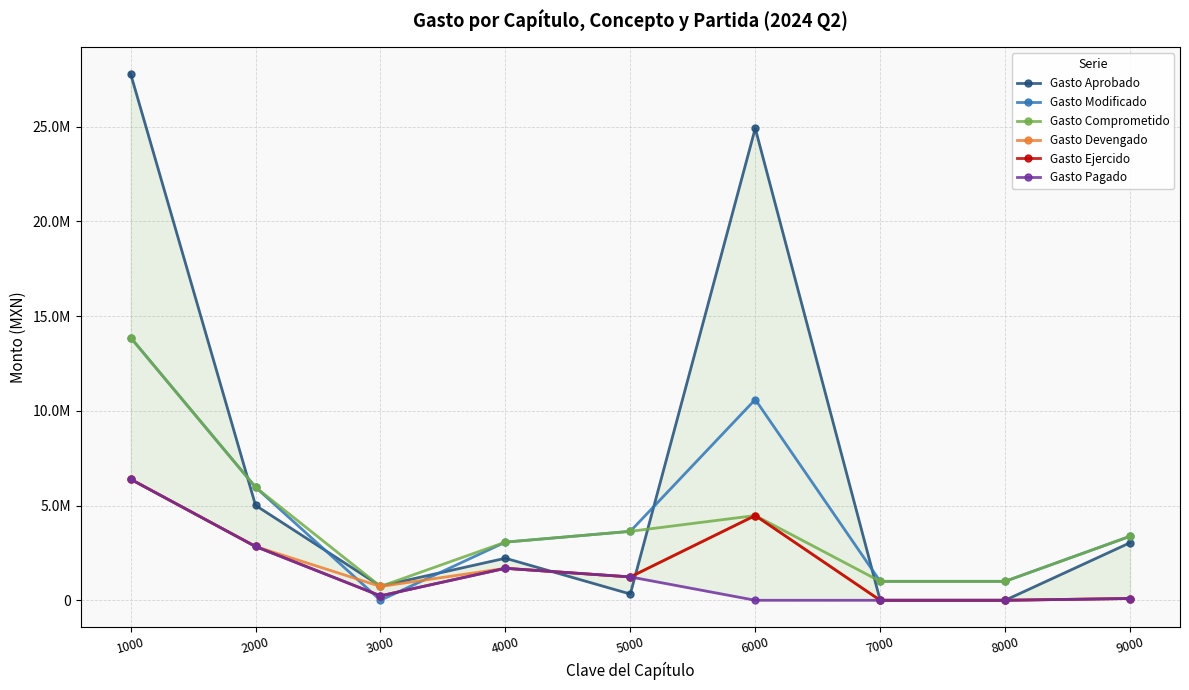

Reading right to left, extract all data points from this chart.

Gasto Aprobado: 3038324.9	0.0	0.0	24921616.0	330000.0	2220000.0	749000.0	5011600.0	27801295.3
Gasto Modificado: 3377924.9	1000000.0	1000000.0	10600000.0	3640000.0	3070000.0	0.0	5968200.0	13871004.6
Gasto Comprometido: 3377924.9	1000000.0	1000000.0	4474245.5	3640000.0	3070000.0	729000.0	5968200.0	13871004.6
Gasto Devengado: 93725.0	0.0	0.0	4474245.5	1233069.6	1688002.8	729000.0	2839541.6	6391972.9
Gasto Ejercido: 93725.0	0.0	0.0	4474245.5	1233069.6	1688002.8	234024.3	2839541.6	6391972.9
Gasto Pagado: 93725.0	0.0	0.0	0.0	1233069.6	1688002.8	234024.3	2839541.6	6391972.9